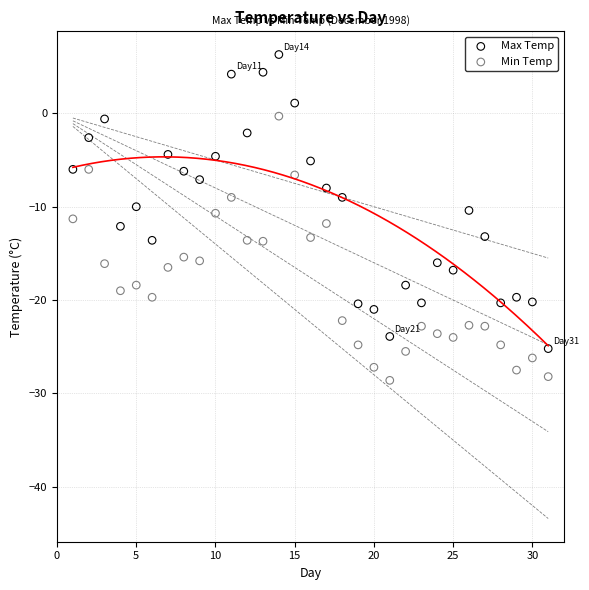

Across all data points, what is the range of Y values (max minus min)?

34.9